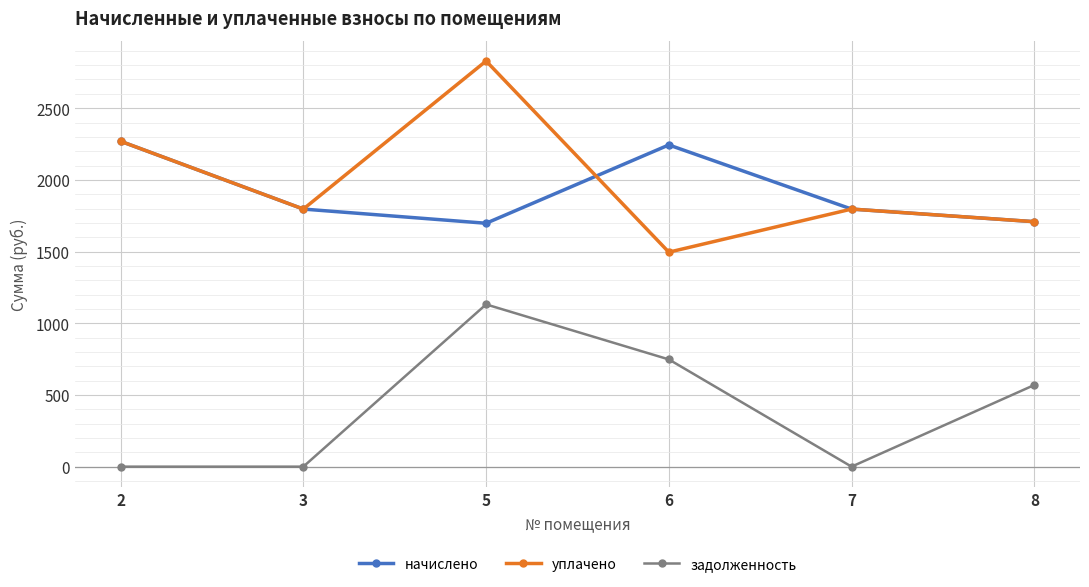

How many interior local valleys does the уплачено series have?

2